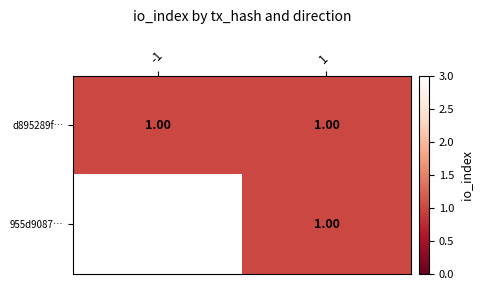

Is the value of d895289f… at 1 greater than the value of 955d9087… at -1?

No